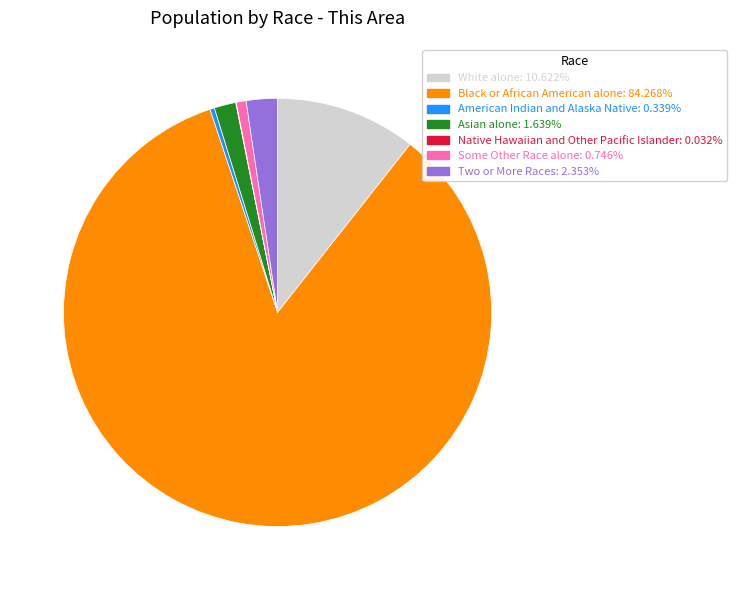

Is Black or African American alone the majority of the pie?

Yes